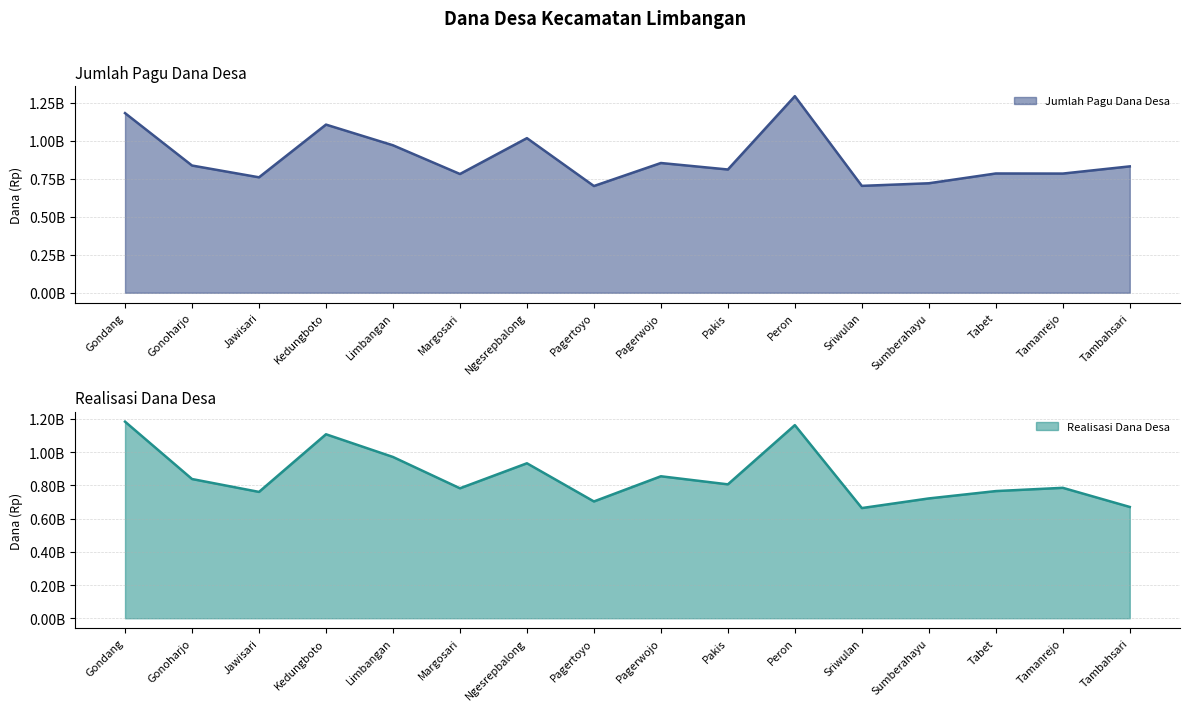

The Jumlah Pagu Dana Desa series shows 720818000 at Sumberahayu. True or false?

True